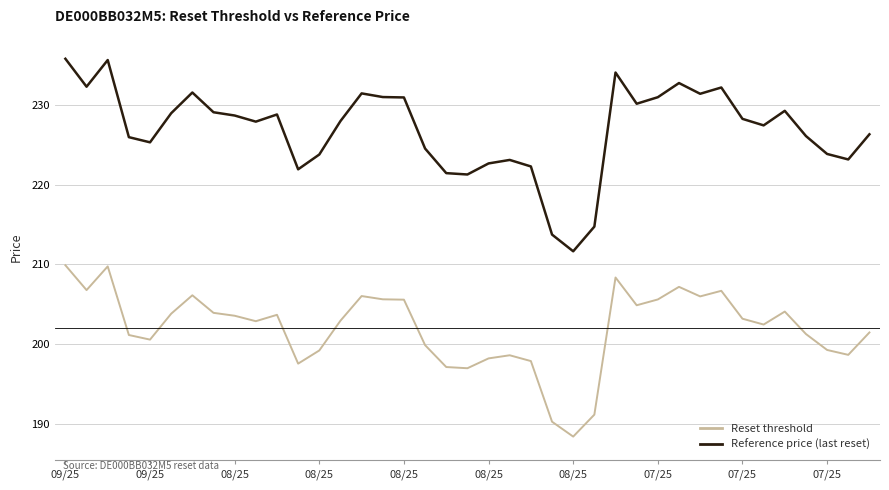

Rank the series by their average value, from lowest to highest.

Reset threshold, Reference price (last reset)